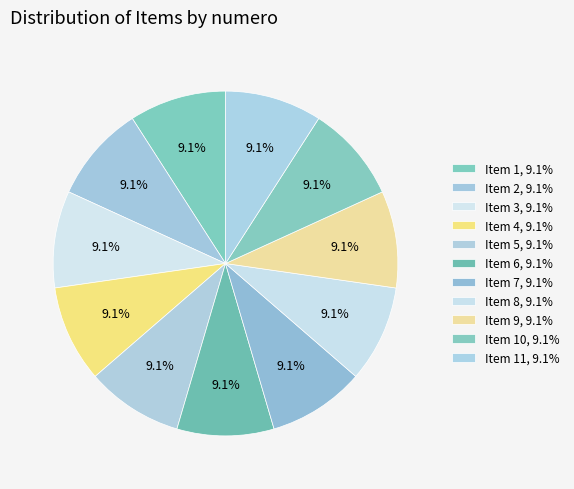

How many segments does this pie chart have?

11